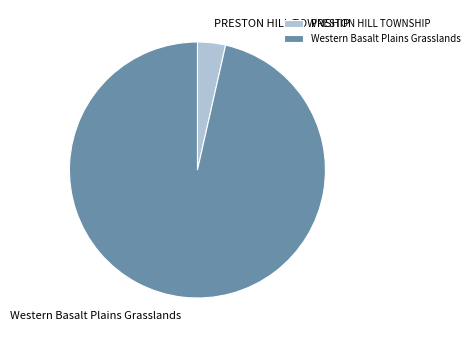

Rank the categories by value from highest to lowest.

Western Basalt Plains Grasslands, PRESTON HILL TOWNSHIP